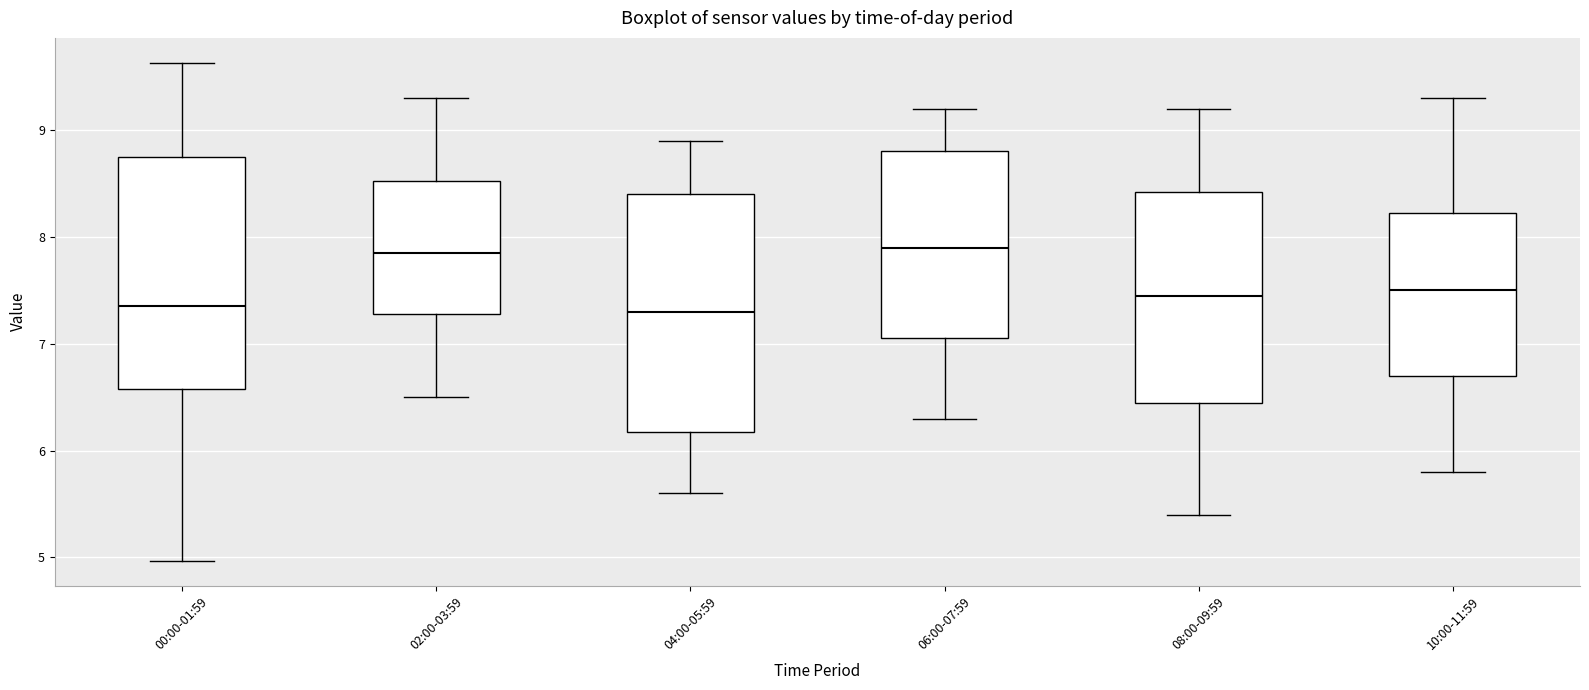

Reading left to right, transcribe this box plot: for each box, give where its median line is, the range the box spans, and where its two whiskers end, as read against the y-axis. The values are not printed on the chart, so give them approximately, as read against the axis.

00:00-01:59: median 7.4, box 6.6 to 8.7, whiskers 5.0 to 9.6
02:00-03:59: median 7.9, box 7.3 to 8.5, whiskers 6.5 to 9.3
04:00-05:59: median 7.3, box 6.2 to 8.4, whiskers 5.6 to 8.9
06:00-07:59: median 7.9, box 7.1 to 8.8, whiskers 6.3 to 9.2
08:00-09:59: median 7.5, box 6.5 to 8.4, whiskers 5.4 to 9.2
10:00-11:59: median 7.5, box 6.7 to 8.2, whiskers 5.8 to 9.3